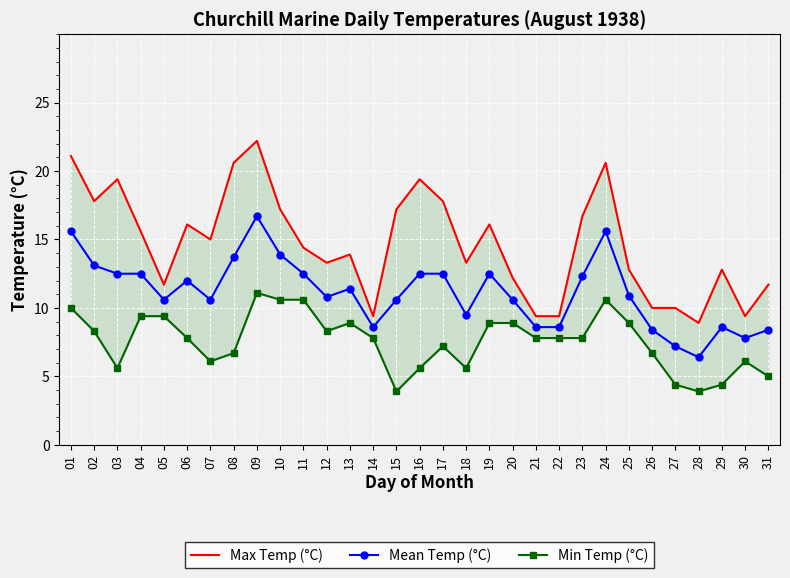

Reading left to right, list all the values displayed in this chart.

Max Temp (°C): 21.1	17.8	19.4	15.6	11.7	16.1	15.0	20.6	22.2	17.2	14.4	13.3	13.9	9.4	17.2	19.4	17.8	13.3	16.1	12.2	9.4	9.4	16.7	20.6	12.8	10.0	10.0	8.9	12.8	9.4	11.7
Mean Temp (°C): 15.6	13.1	12.5	12.5	10.6	12.0	10.6	13.7	16.7	13.9	12.5	10.8	11.4	8.6	10.6	12.5	12.5	9.5	12.5	10.6	8.6	8.6	12.3	15.6	10.9	8.4	7.2	6.4	8.6	7.8	8.4
Min Temp (°C): 10.0	8.3	5.6	9.4	9.4	7.8	6.1	6.7	11.1	10.6	10.6	8.3	8.9	7.8	3.9	5.6	7.2	5.6	8.9	8.9	7.8	7.8	7.8	10.6	8.9	6.7	4.4	3.9	4.4	6.1	5.0